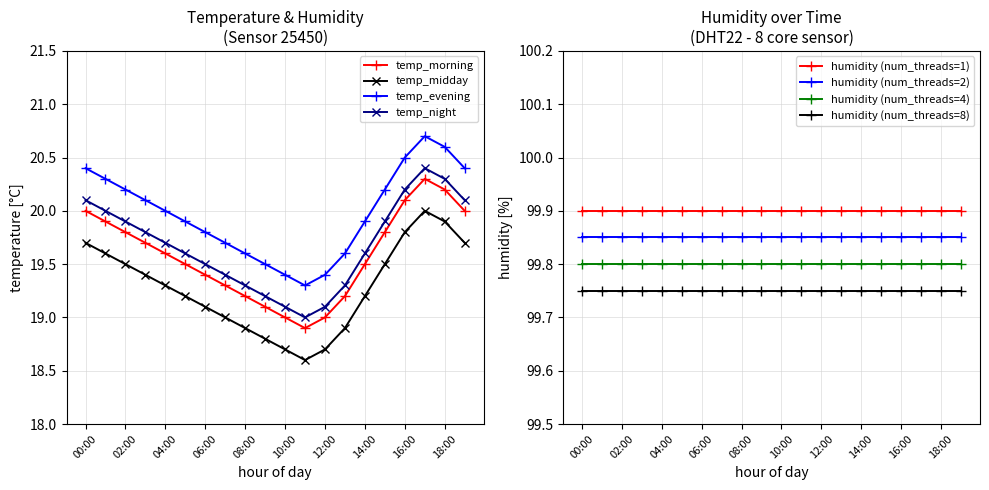

What is the minimum value for temp_morning?

18.9